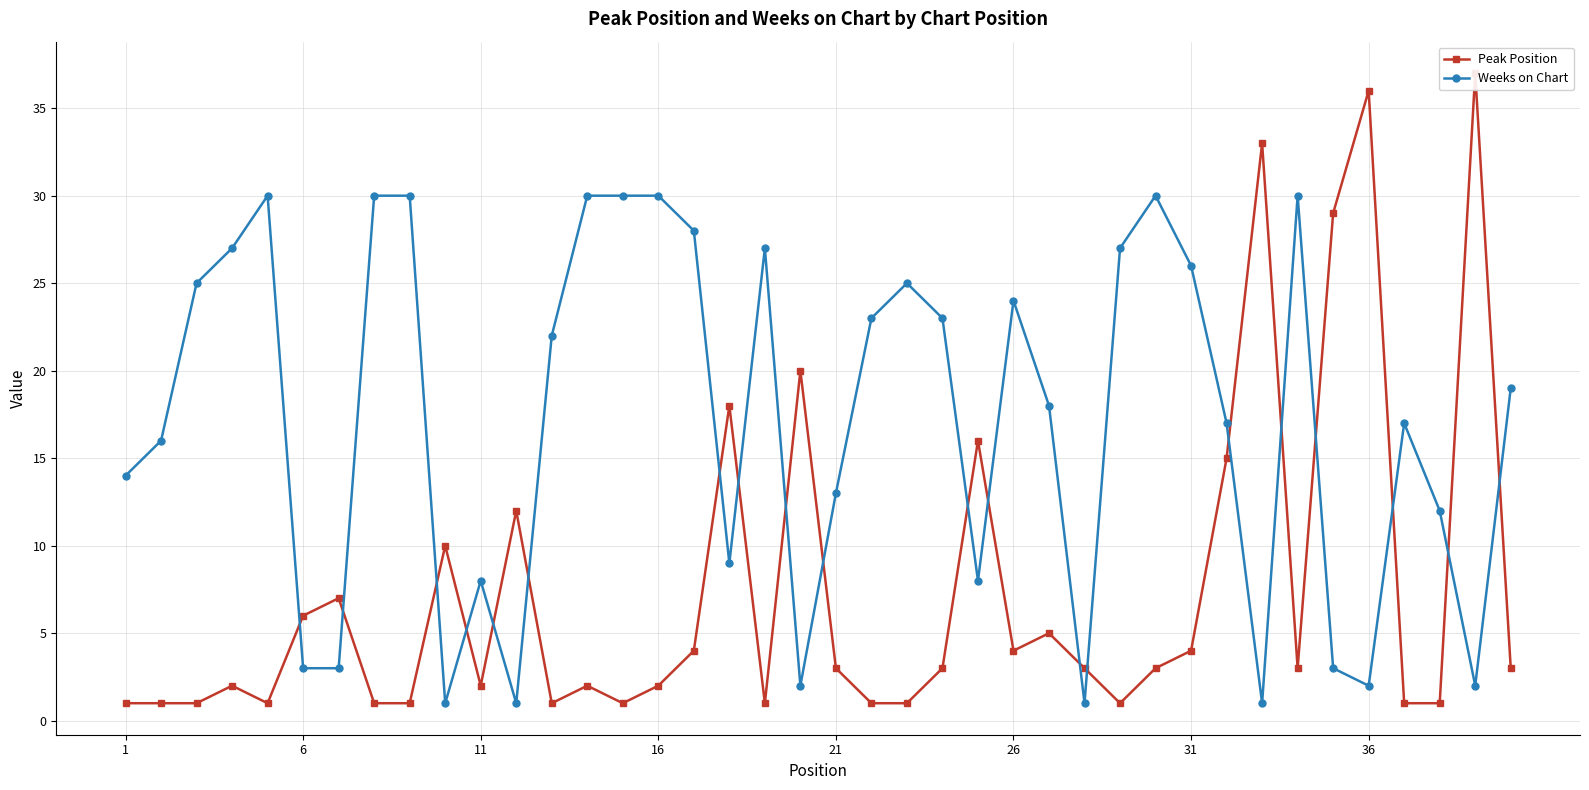

True or false: Weeks on Chart has more than 2 points higher than both neighbors.

True